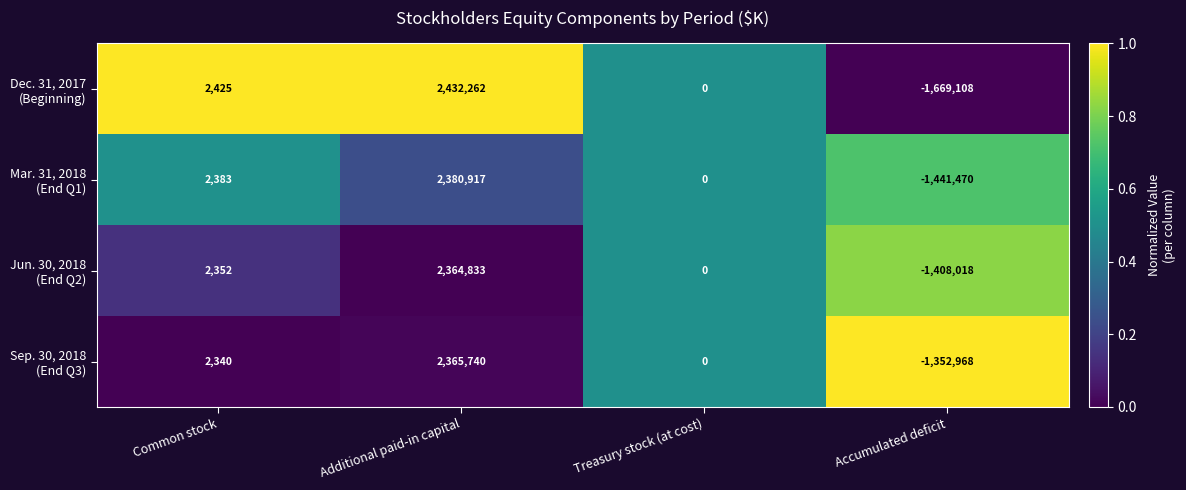

At which category is the sum across all series the highest?

Additional paid-in capital